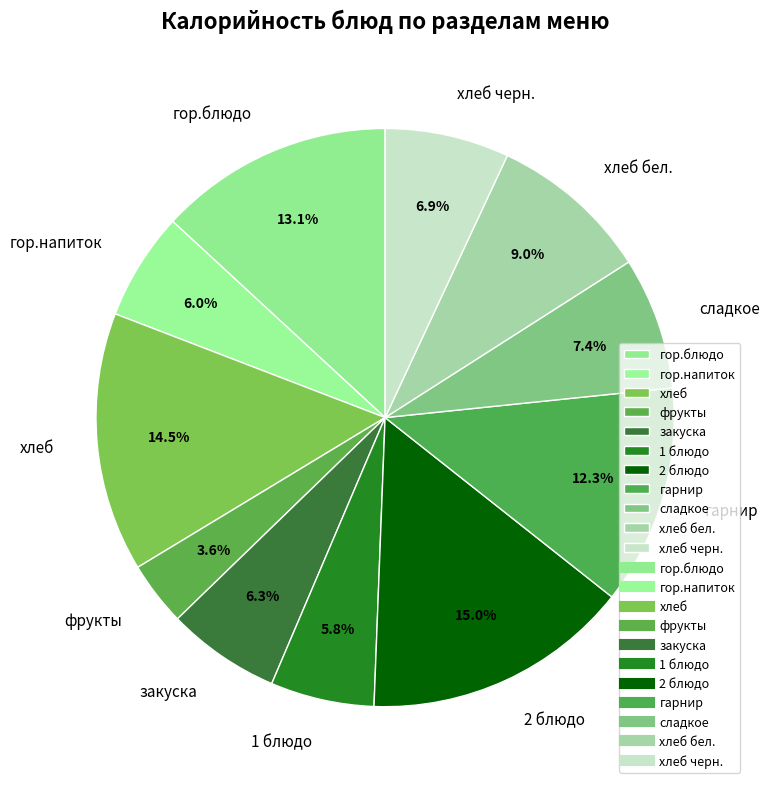

To the nearest percent, what percentage of the pie is закуска?

6%